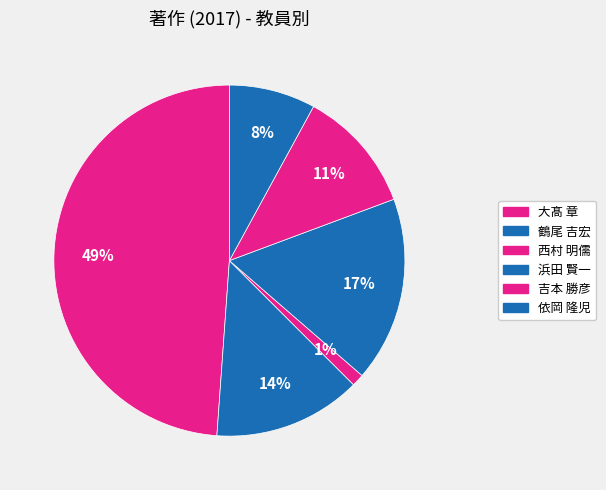

What percentage is the 浜田 賢一 slice, to the nearest percent?

17%